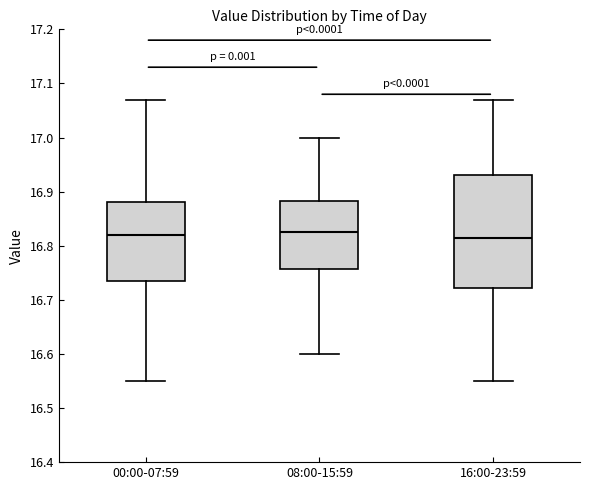

Reading left to right, read every box against the y-axis: the position of its median line, the range the box covers, and the ends of its whiskers. The values are not printed on the chart, so give them approximately, as read against the axis.

00:00-07:59: median 16.82, box 16.74 to 16.88, whiskers 16.55 to 17.07
08:00-15:59: median 16.83, box 16.76 to 16.88, whiskers 16.60 to 17.00
16:00-23:59: median 16.82, box 16.72 to 16.93, whiskers 16.55 to 17.07